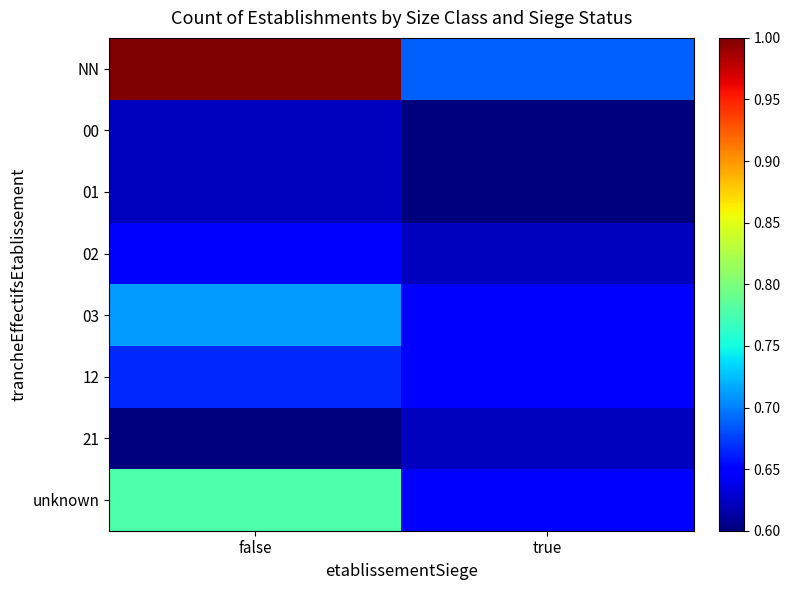

Which series has the largest range (max minus min)?

NN